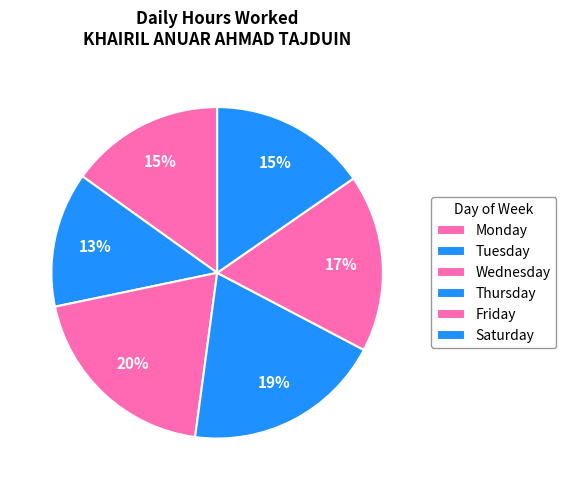

Count the number of slices in the pie.

6